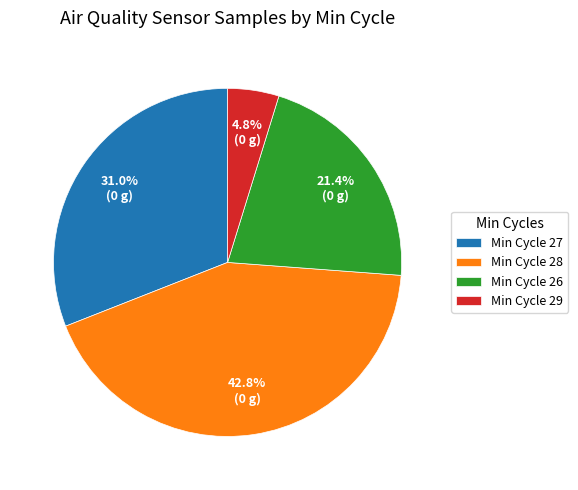

What is the ratio of the value at Min Cycle 26 to the value at Min Cycle 28?

0.5